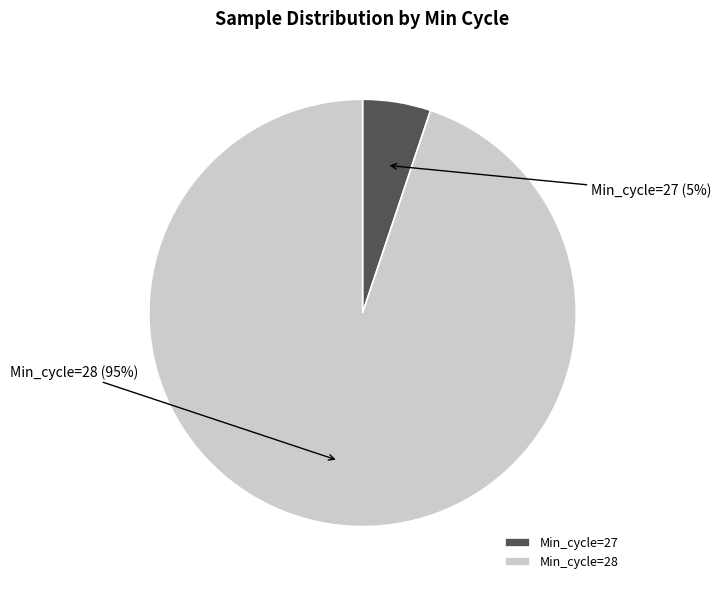

Does any single category account for the majority?

Yes